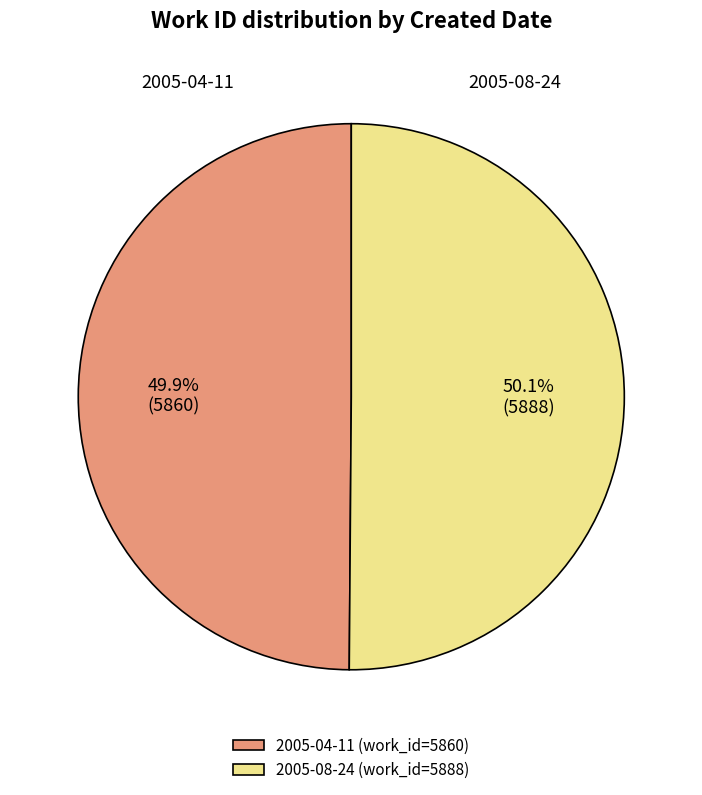

Is there a majority slice in this chart?

Yes